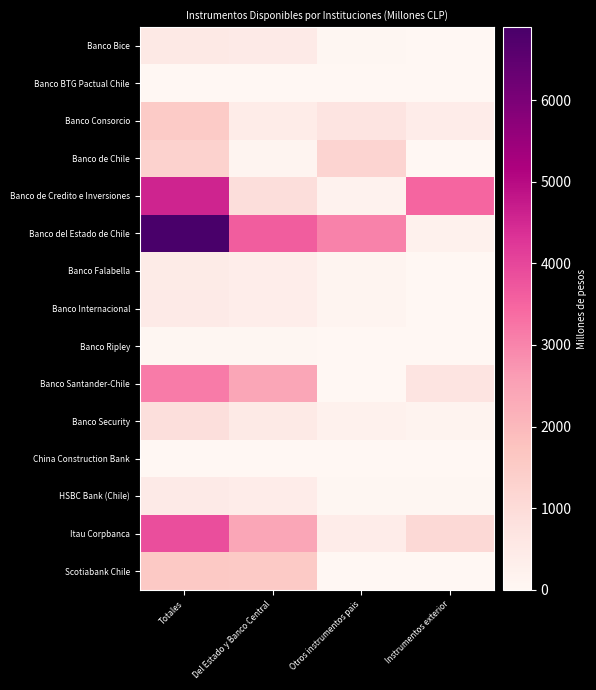

Rank the series by their maximum value, from highest to lowest.

Banco del Estado de Chile, Banco de Credito e Inversiones, Itau Corpbanca, Banco Santander-Chile, Scotiabank Chile, Banco Consorcio, Banco de Chile, Banco Security, Banco Bice, Banco Internacional, HSBC Bank (Chile), Banco Falabella, Banco Ripley, China Construction Bank, Banco BTG Pactual Chile